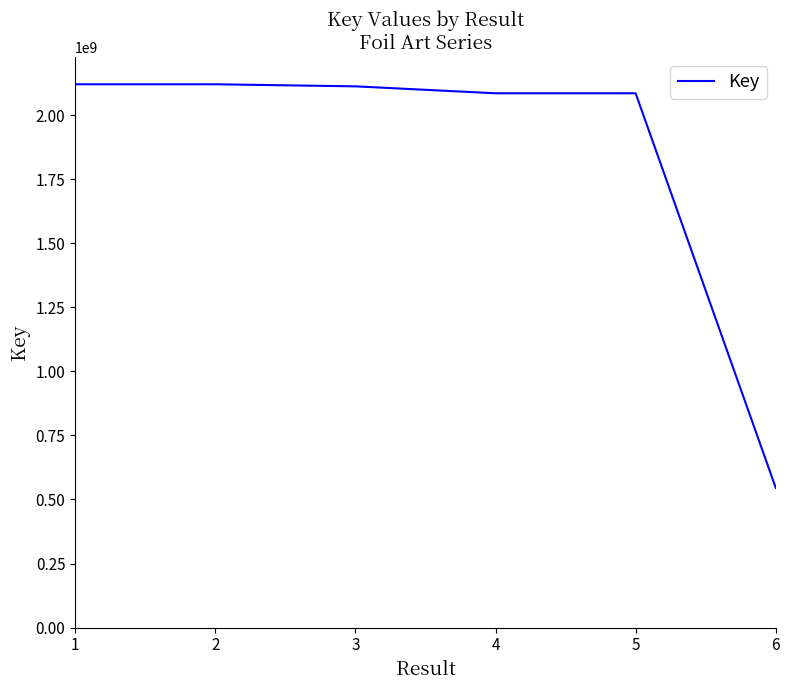

What is the difference between the second highest and minimum values?

1574480385